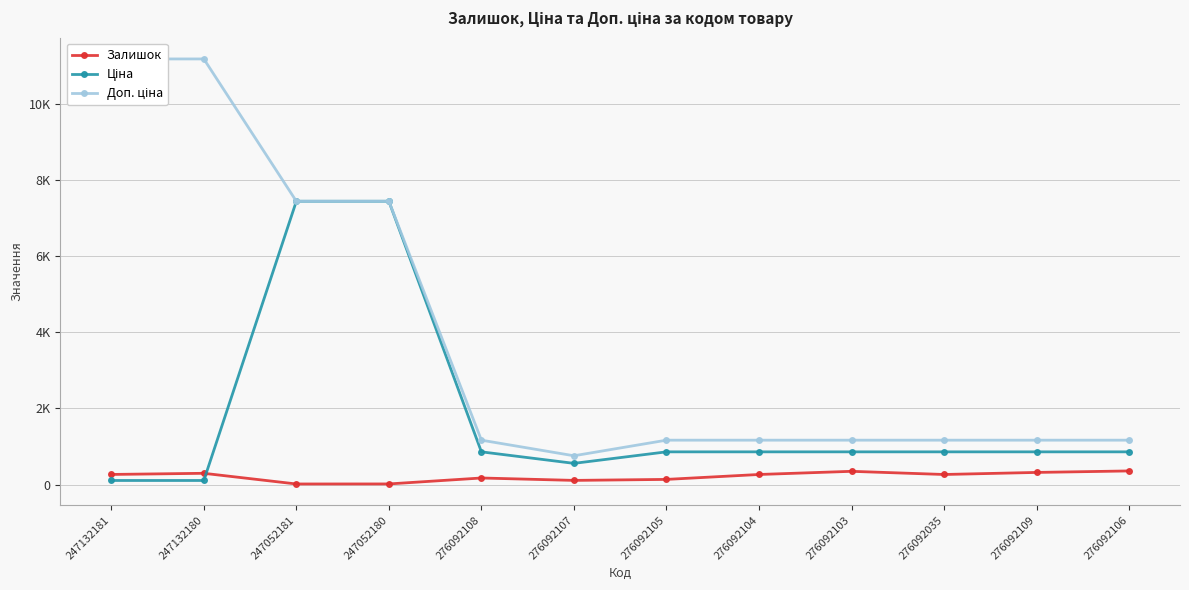

Where does the Ціна series first go above 862?

247052181